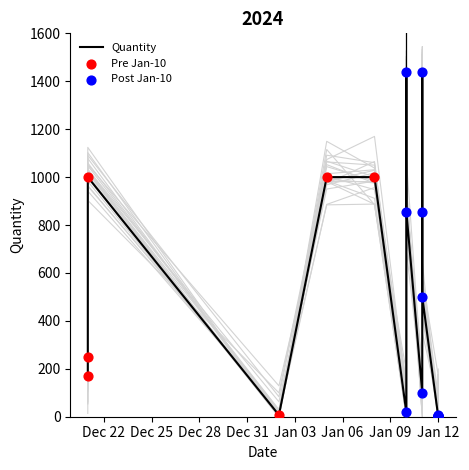

Approximately how many times larger is the value at 5 compared to 6?

8.5